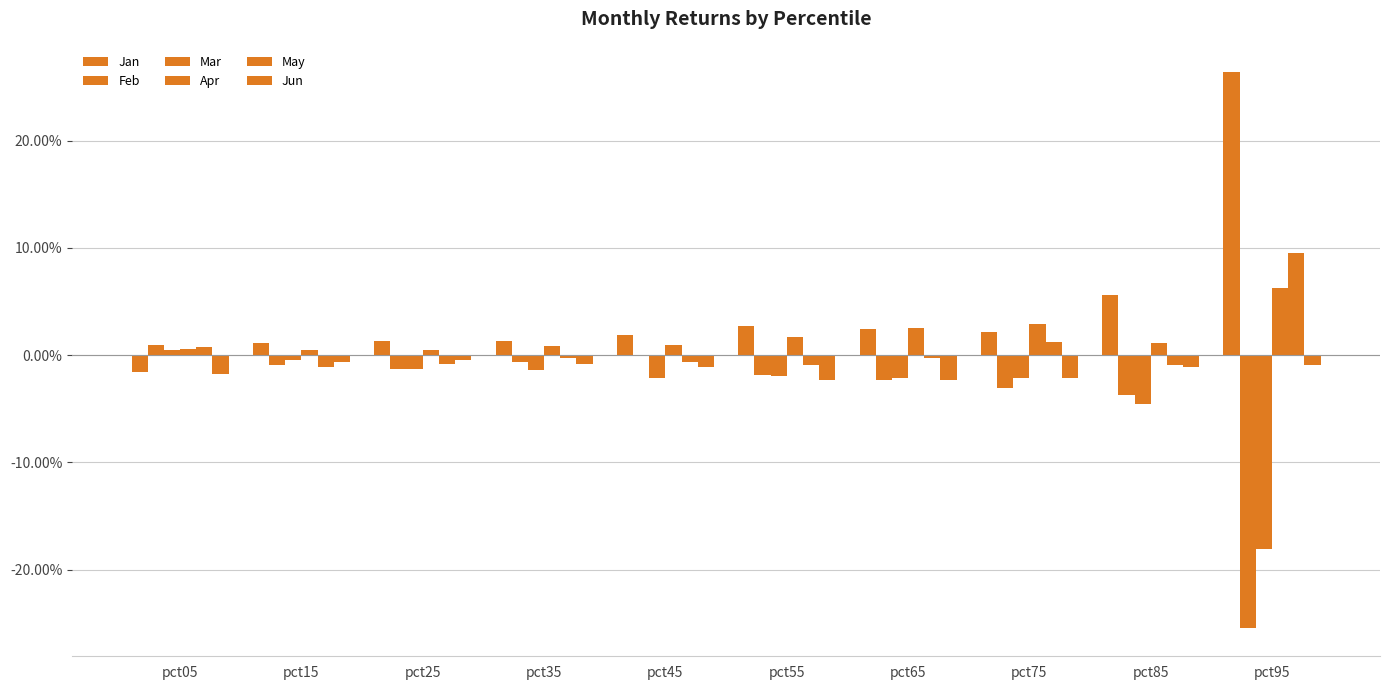

Which series has the largest total across all categories?

Jan